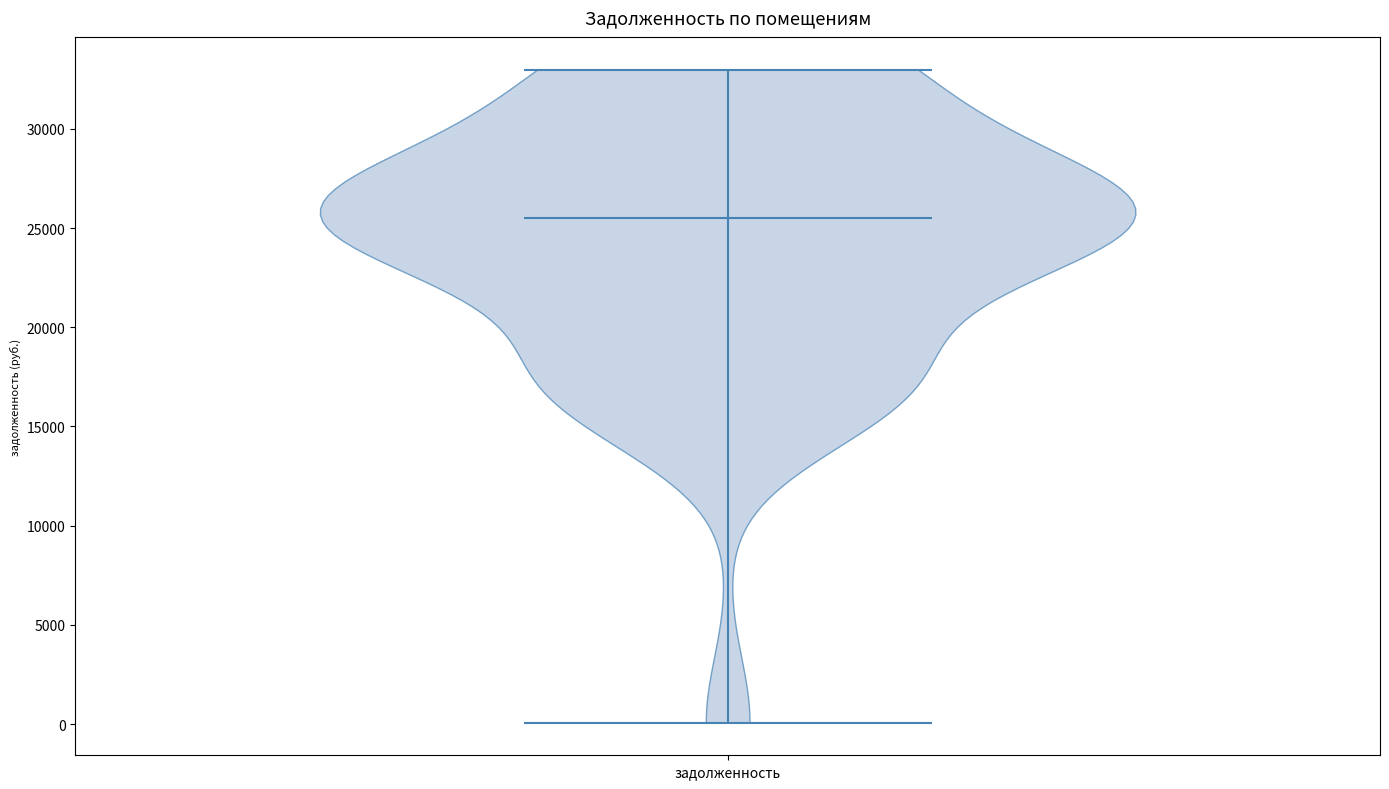

Read this violin plot against the y-axis: where its median line is, and the lowest and highest points the violin reaches. The values are not printed on the chart, so give them approximately, as read against the axis.

median line 25500, lowest point 0, highest point 33000